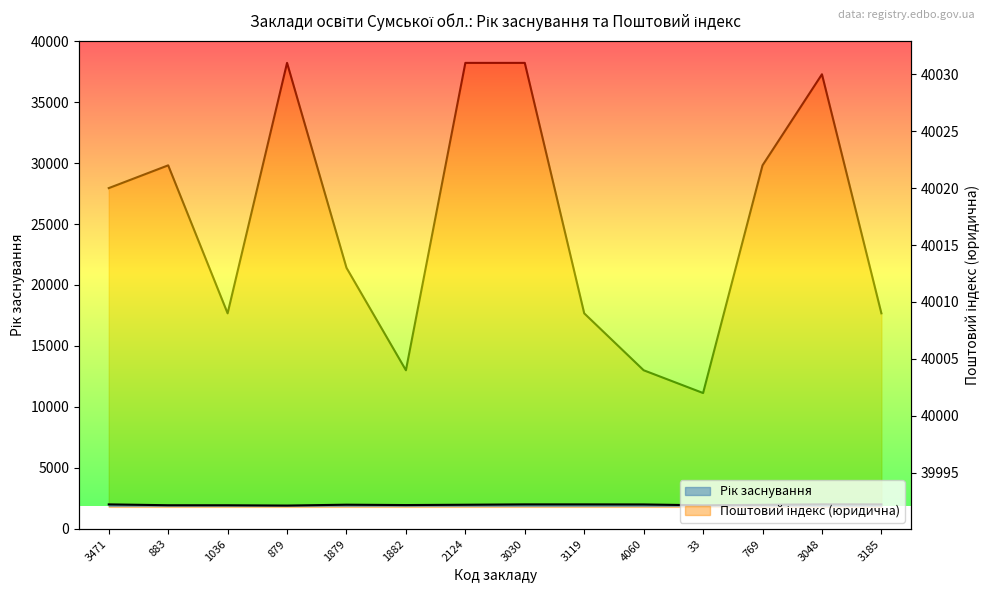

What is the smallest value displayed?

1903